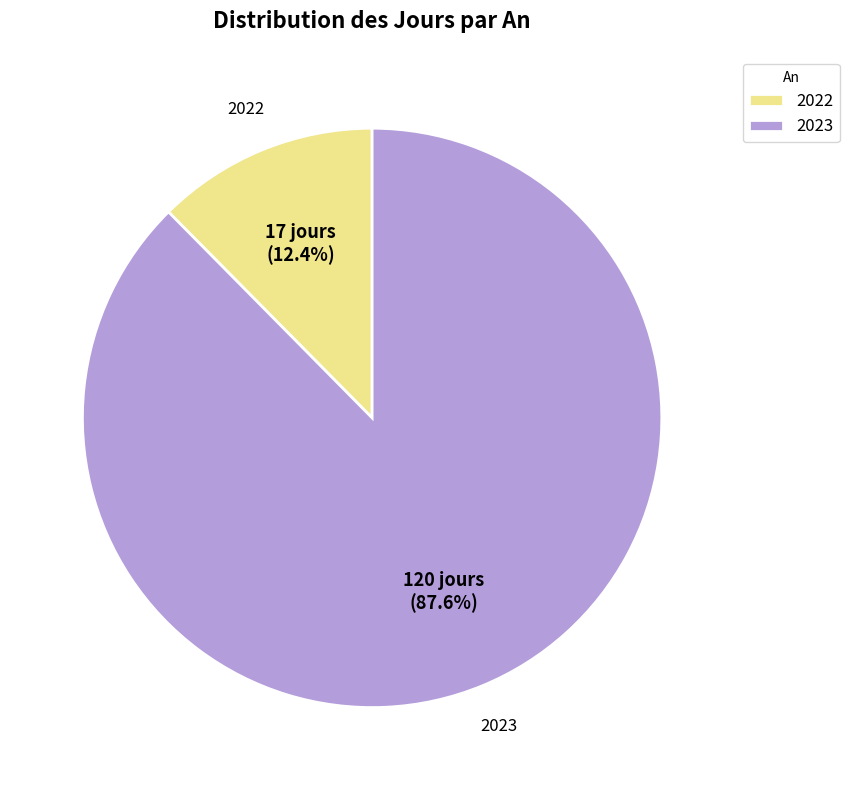

What percentage is the 2022 slice, to the nearest percent?

12%